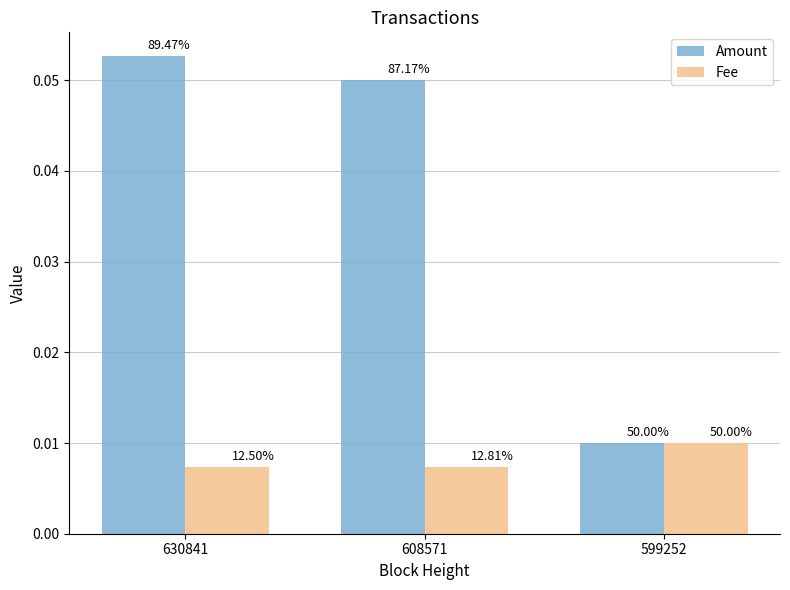

How many groups of bars are there?

3